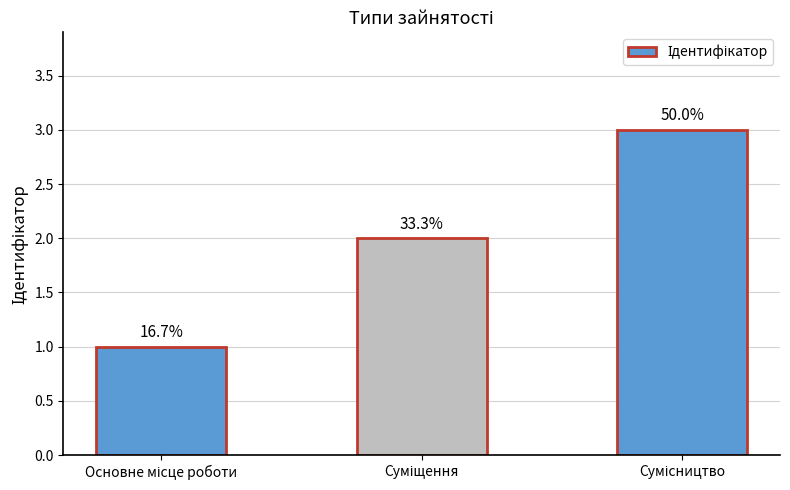

Reading right to left, transcribe all the data shown in this chart.

Сумісництво=3	Суміщення=2	Основне місце роботи=1